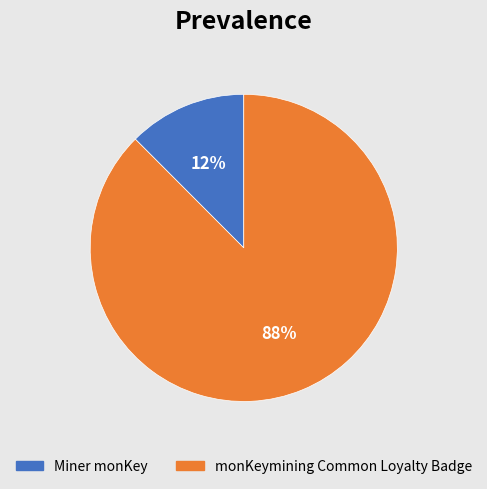

How many slices are in this pie chart?

2